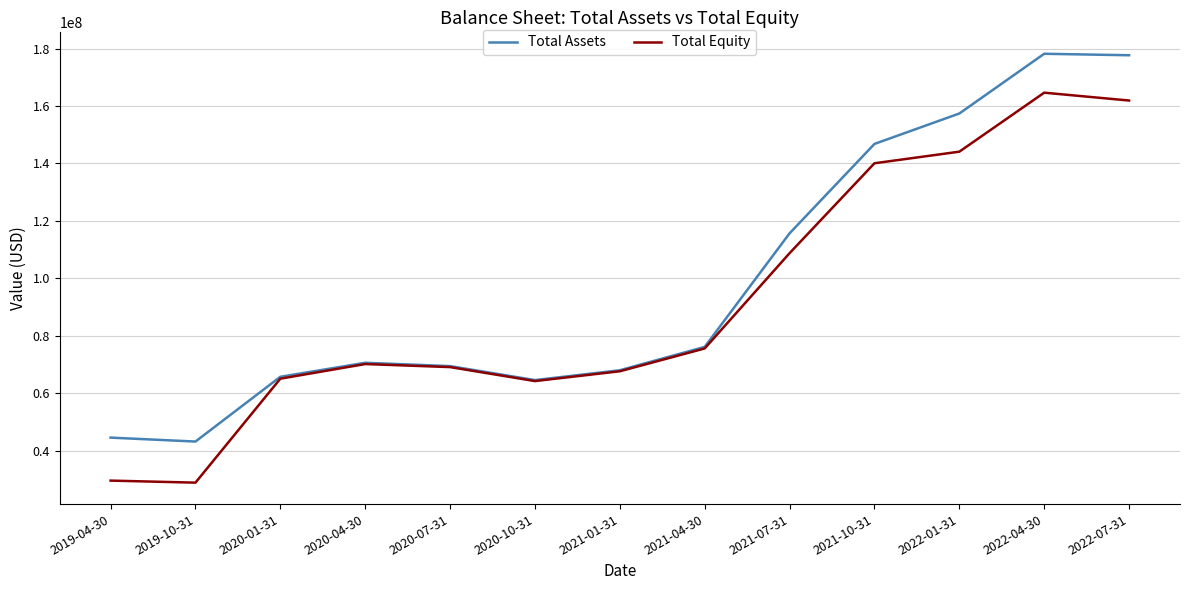

True or false: Total Assets has more than 2 interior local peaks.

False